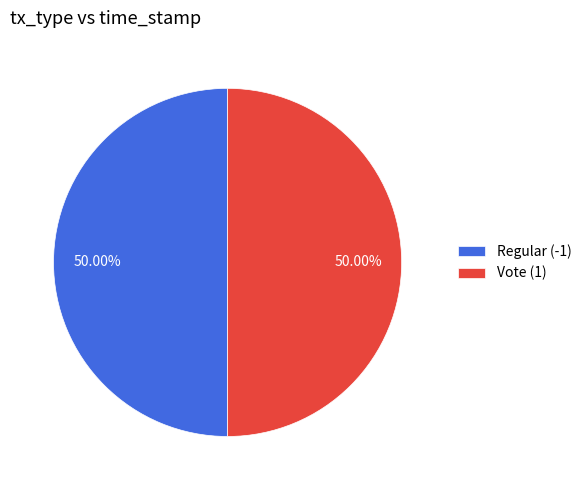

What portion of the pie excludes Regular (-1)?

50.0%